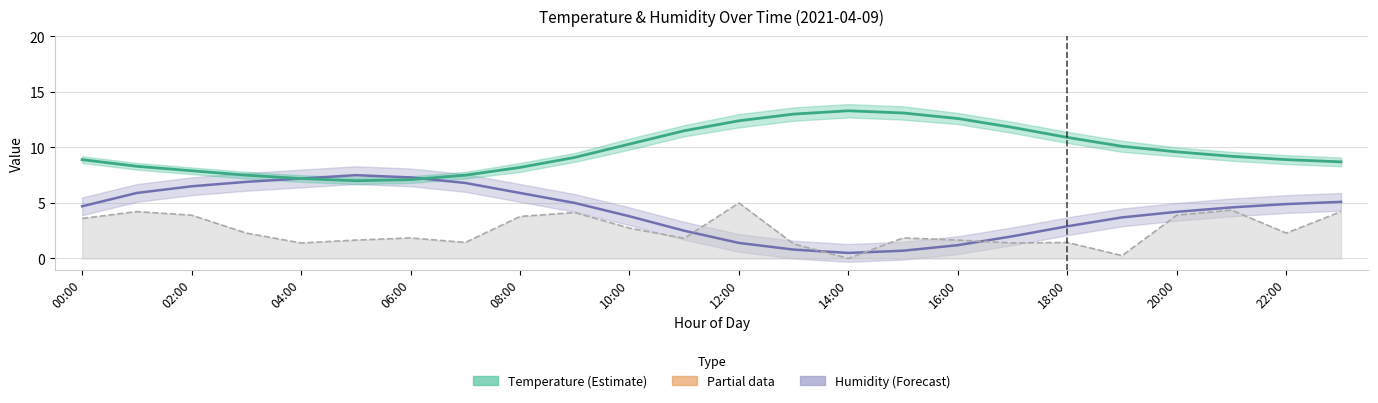

Which series has the largest range (max minus min)?

Humidity